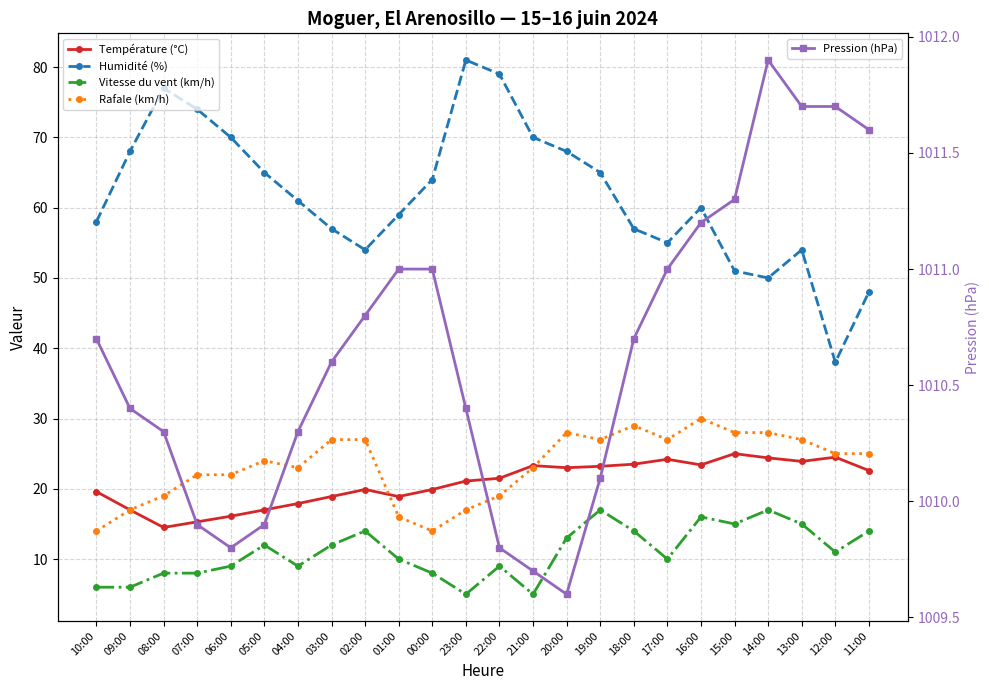

How many interior local valleys does the Vitesse du vent (km/h) series have?

6